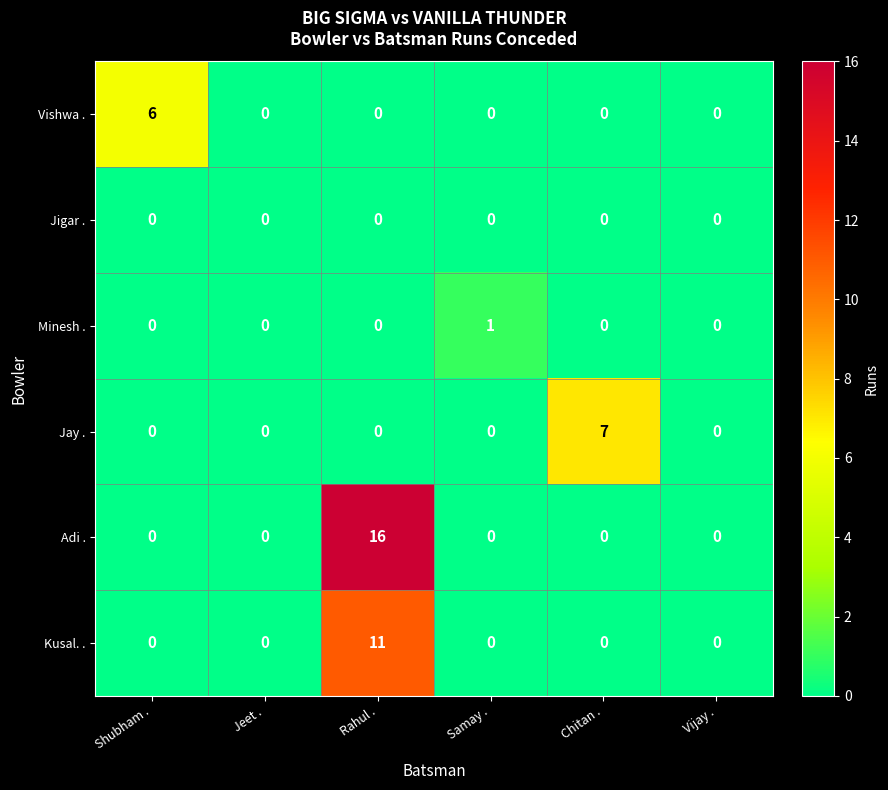

What is the greatest value displayed?

16